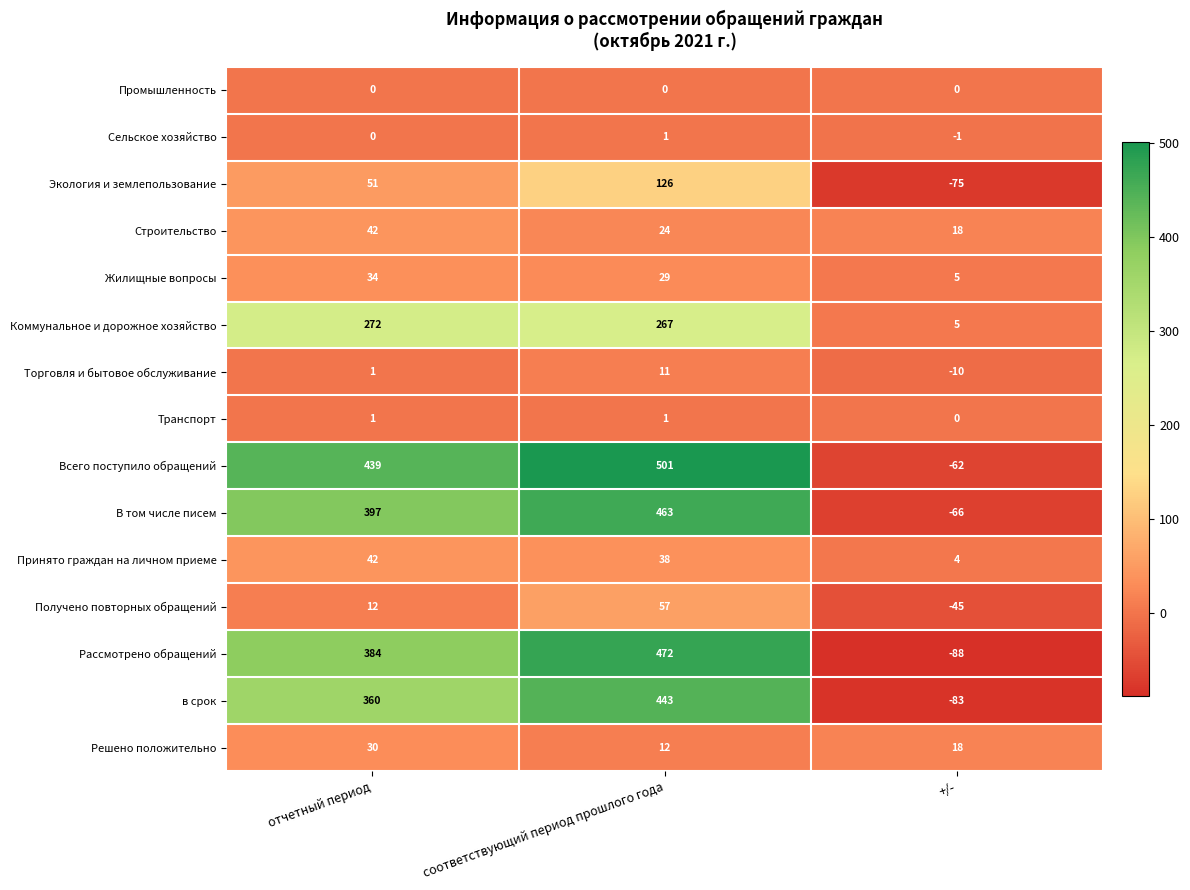

Which series changed the most between отчетный период and +/-?

Всего поступило обращений